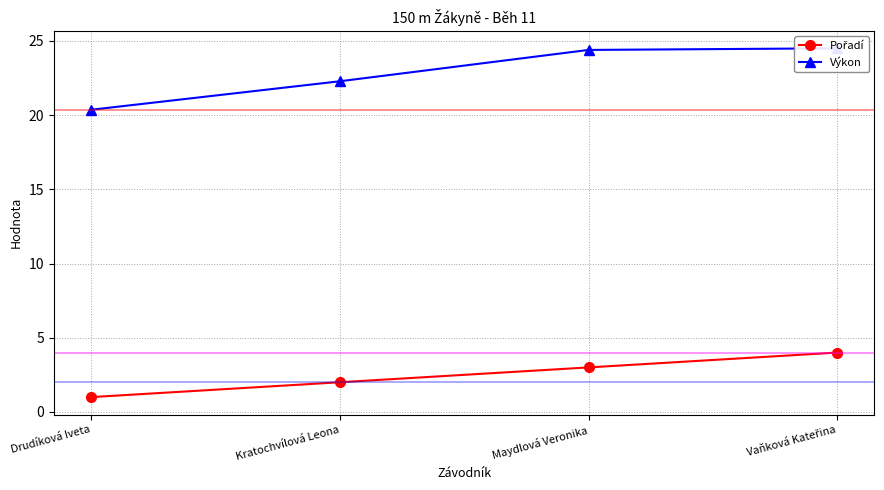

What is the label of the 3rd point from the left?

Maydlová Veronika